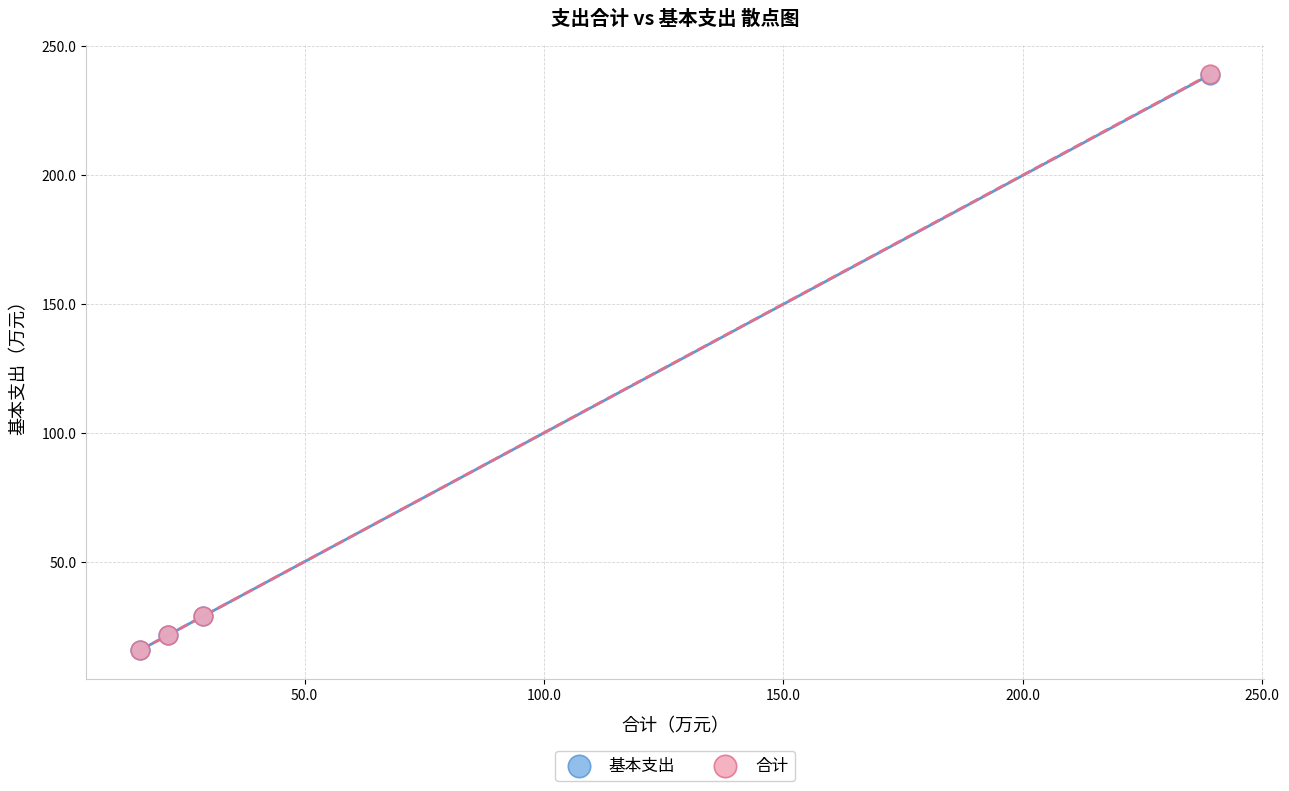

What are all the series names shown in the legend?

基本支出, 合计